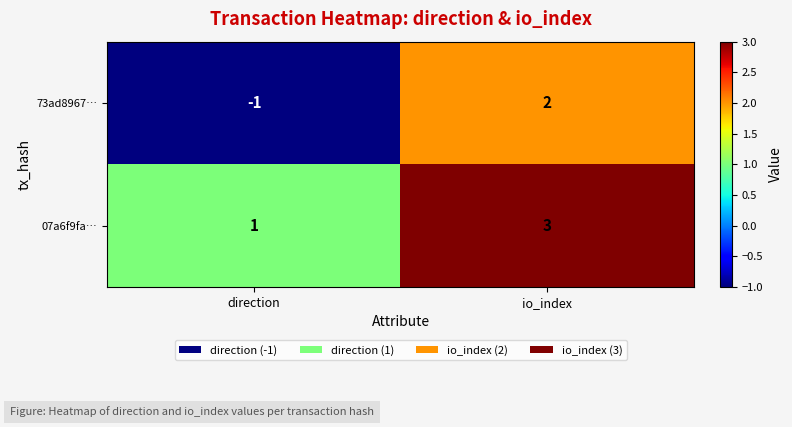

List the series in order of their overall mean, lowest first.

73ad8967…, 07a6f9fa…